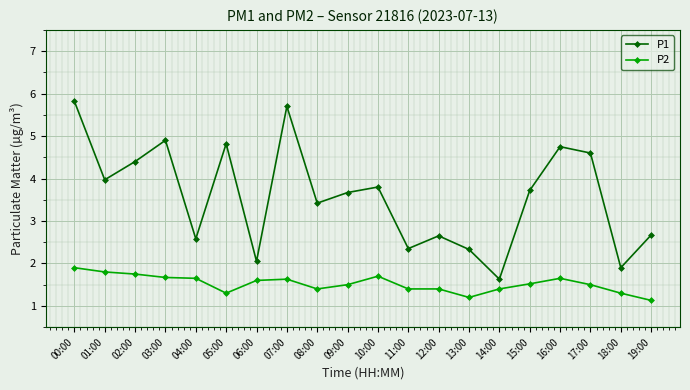

What is the difference between the highest and lowest values at 15:00?

2.2